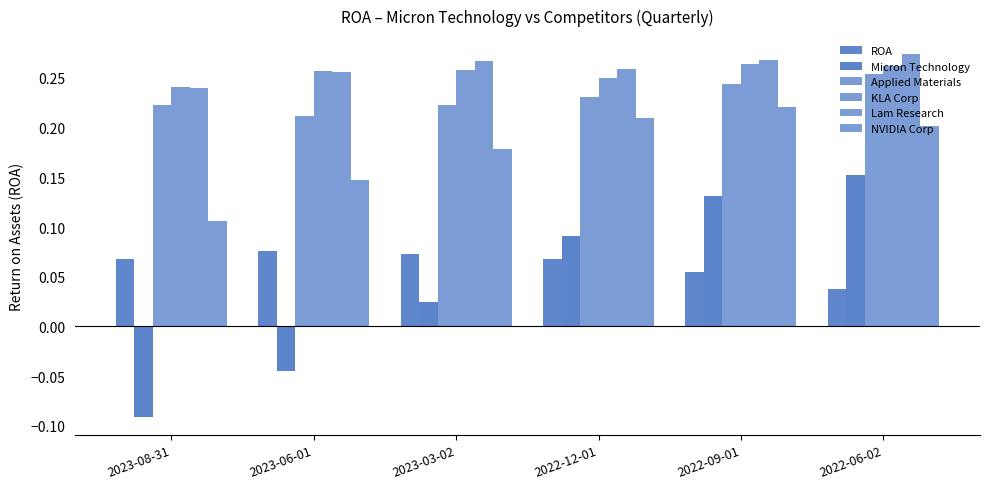

How many distinct data groups are displayed?

6